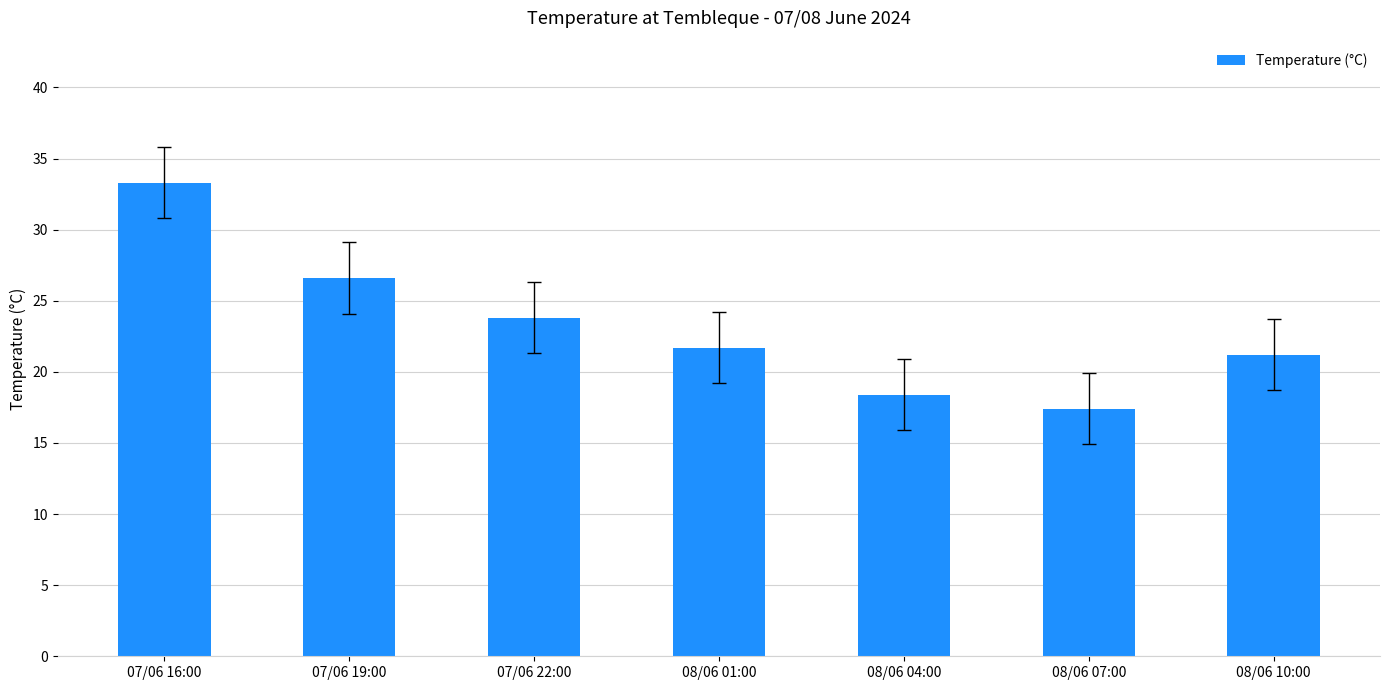

Reading right to left, transcribe all the data shown in this chart.

08/06 10:00=21.2	08/06 07:00=17.4	08/06 04:00=18.4	08/06 01:00=21.7	07/06 22:00=23.8	07/06 19:00=26.6	07/06 16:00=33.3